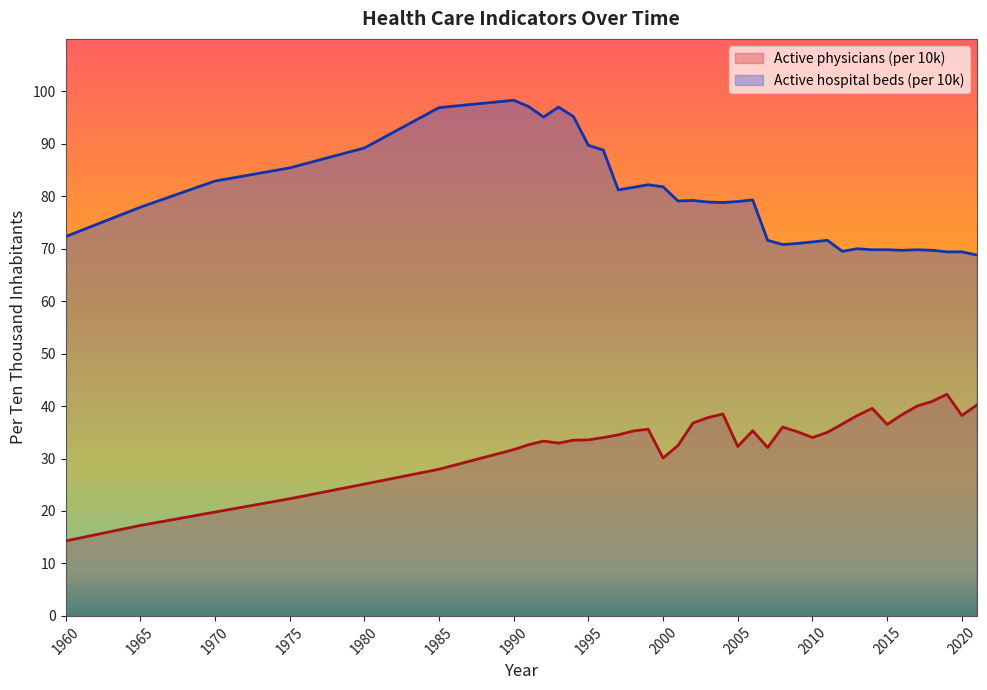

What is the sum of all Active hospital beds (per 10k) values?

3019.2